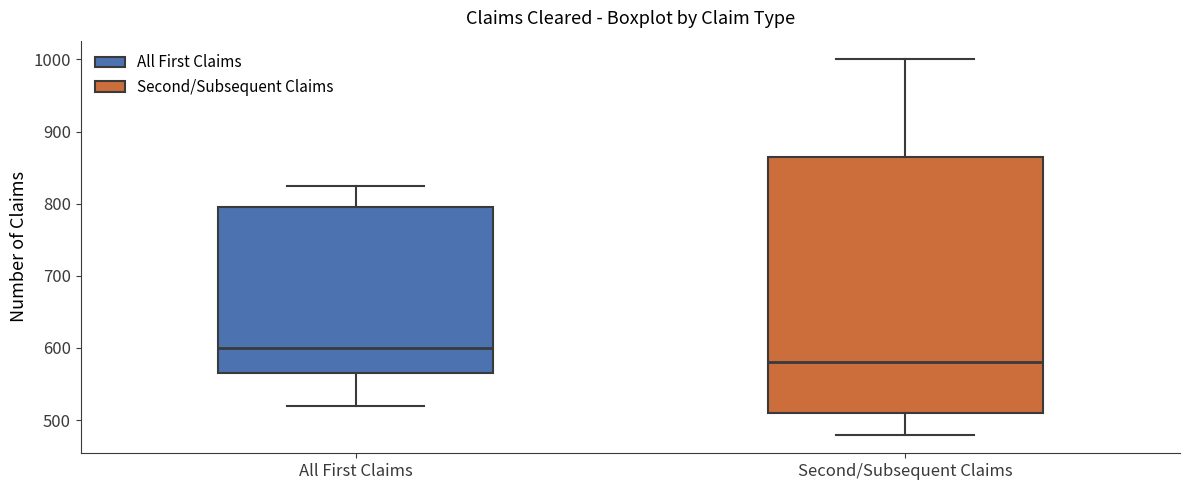

Where is the upper edge of the box for All First Claims on the y-axis? The values are not printed on the chart, so give them approximately, as read against the axis.

800